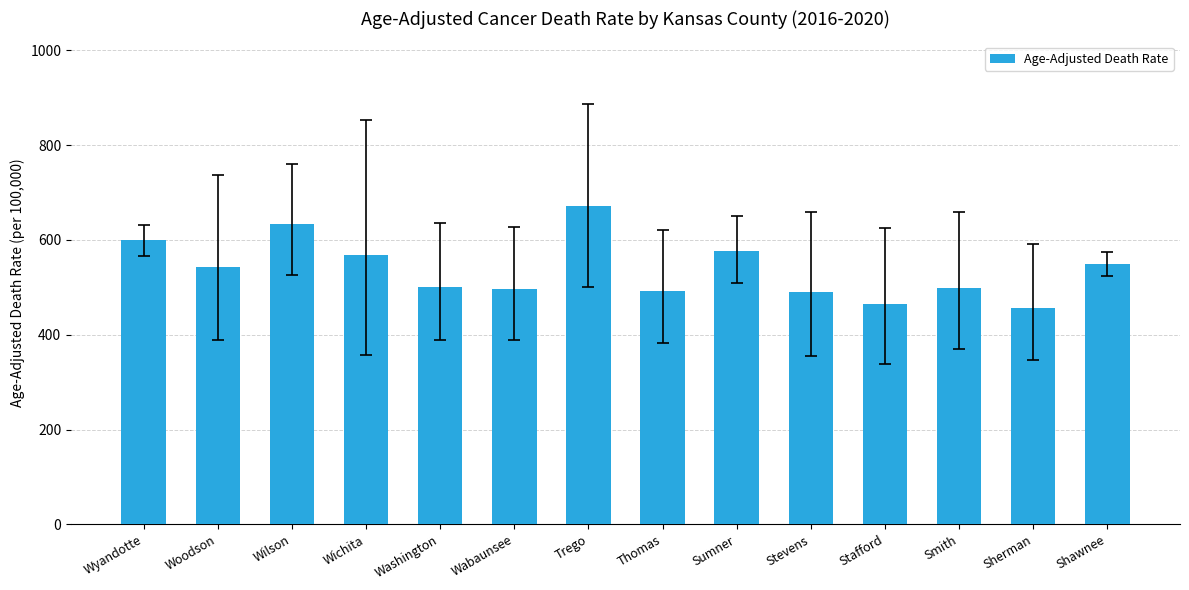

The value at Shawnee is 548.8. True or false?

True